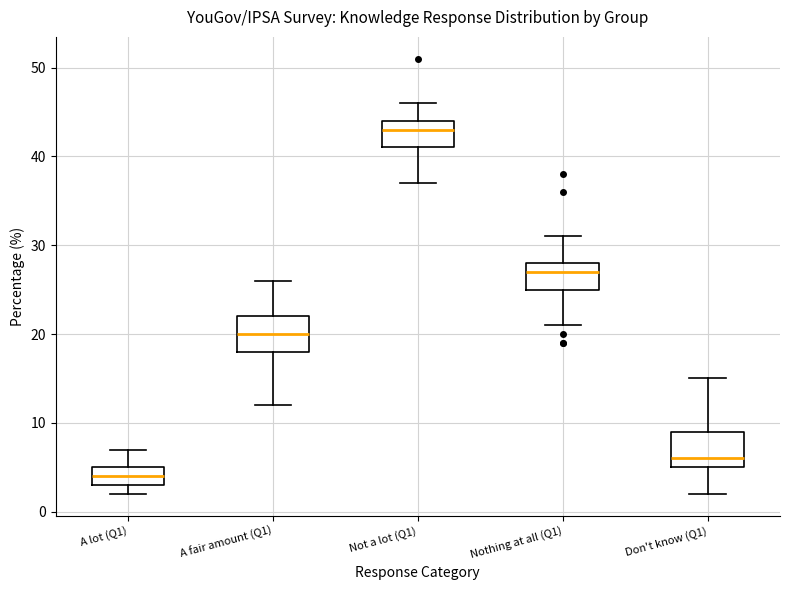

Reading left to right, transcribe this box plot: for each box, give where its median line is, the range the box spans, and where its two whiskers end, as read against the y-axis. The values are not printed on the chart, so give them approximately, as read against the axis.

A lot (Q1): median 4, box 3 to 5, whiskers 2 to 7
A fair amount (Q1): median 20, box 18 to 22, whiskers 12 to 26
Not a lot (Q1): median 43, box 41 to 44, whiskers 37 to 46
Nothing at all (Q1): median 27, box 25 to 28, whiskers 21 to 31
Don't know (Q1): median 6, box 5 to 9, whiskers 2 to 15